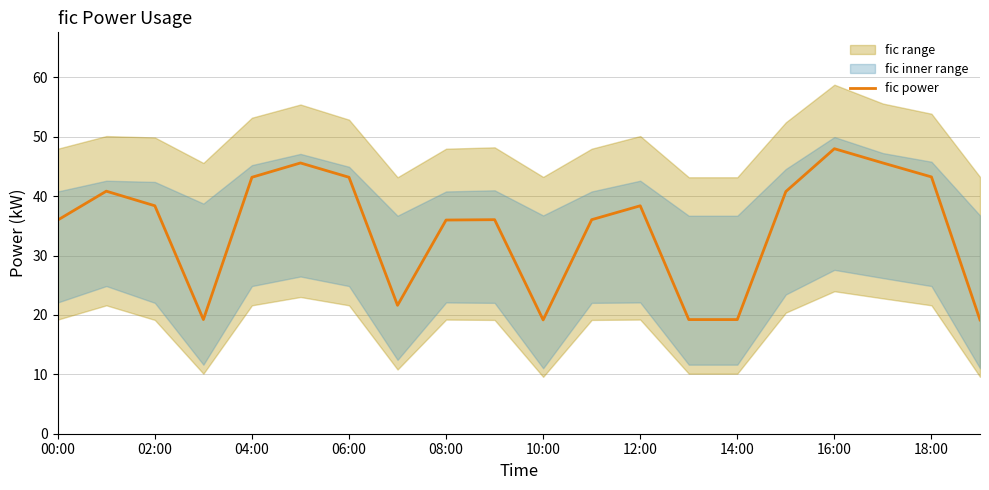

The fic power series shows 33.3 at 14:00. True or false?

False